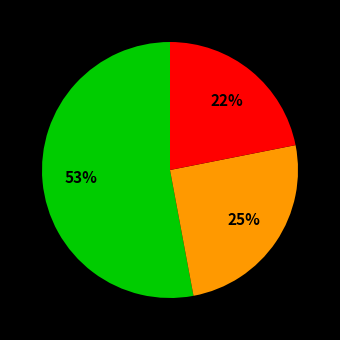

Is there a majority slice in this chart?

Yes